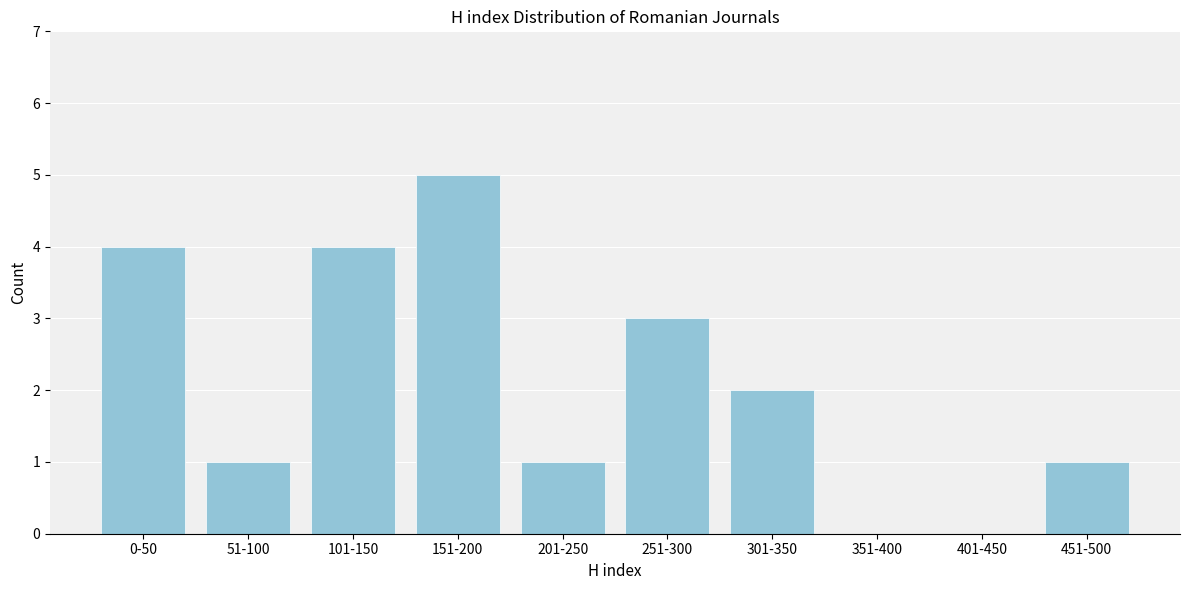

Reading left to right, what are all the values shown in this chart?

0-50=4	51-100=1	101-150=4	151-200=5	201-250=1	251-300=3	301-350=2	351-400=0	401-450=0	451-500=1